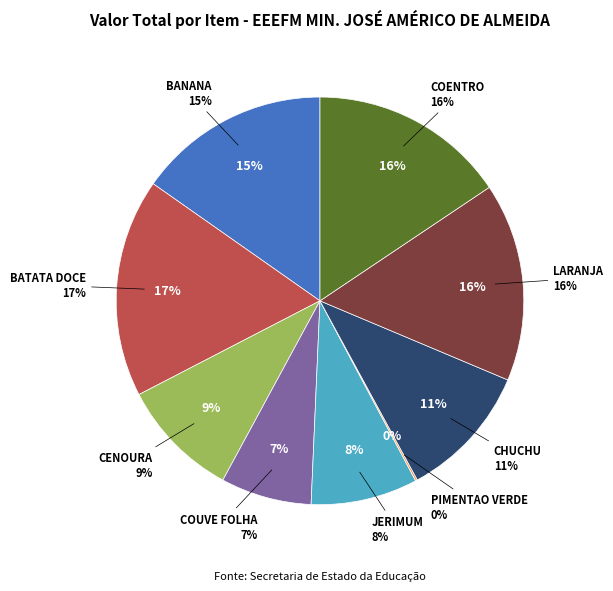

How many segments does this pie chart have?

9